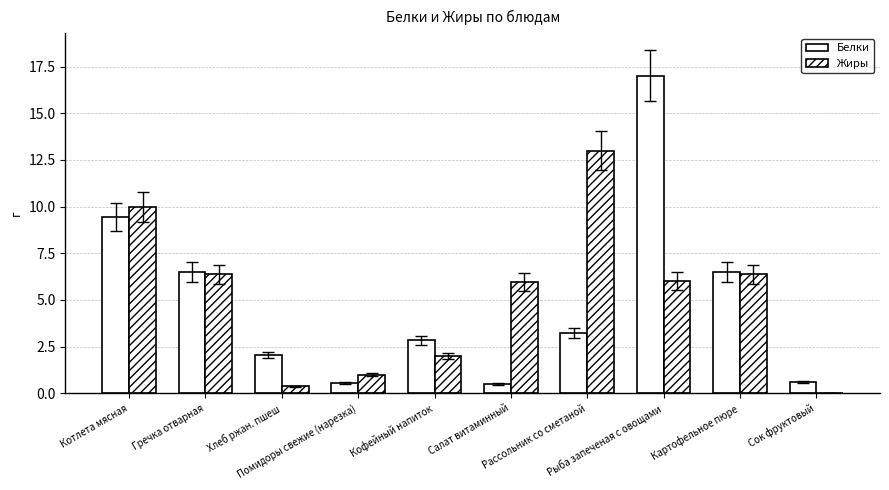

How many categories are shown in the chart?

10